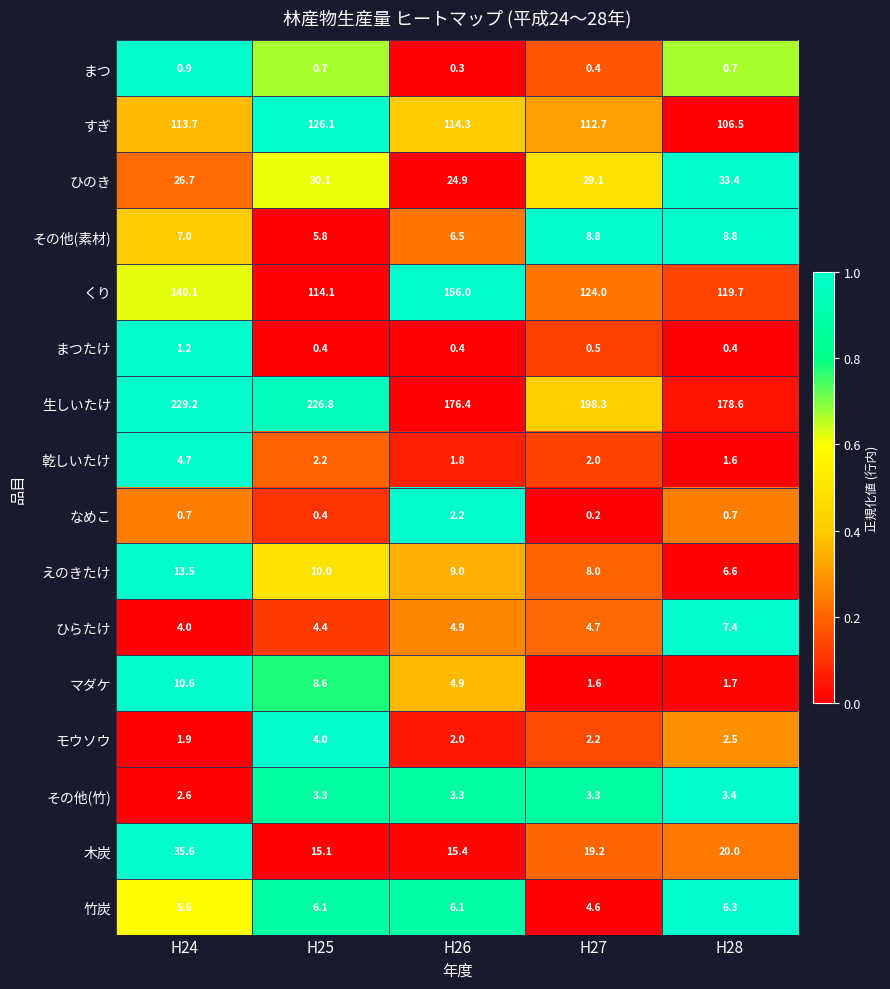

What is the greatest value displayed?

229.2